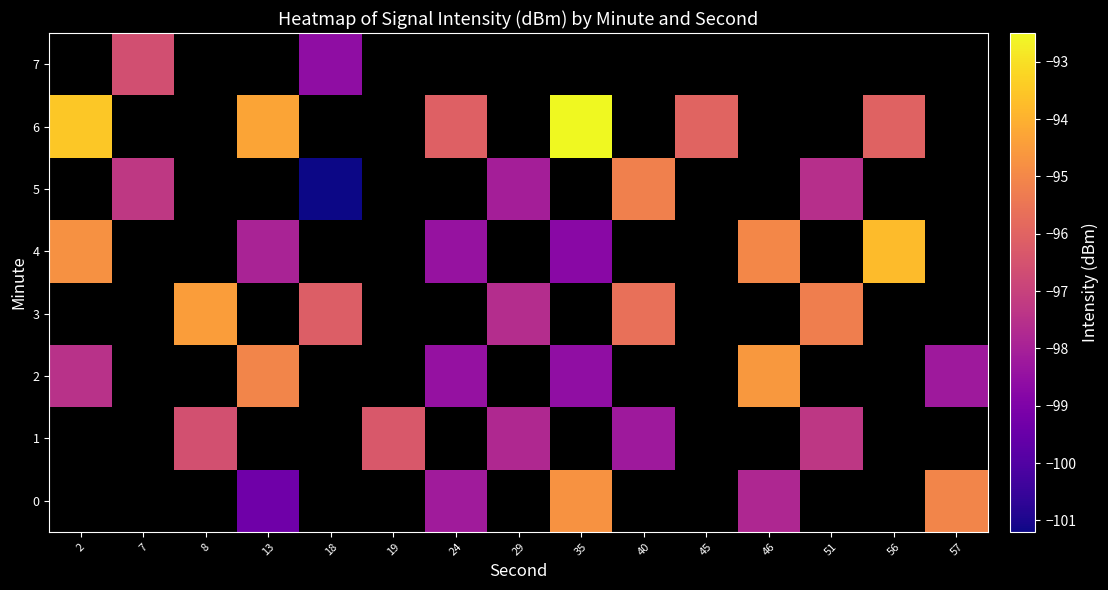

The 7 series shows -96.6 at 7. True or false?

True